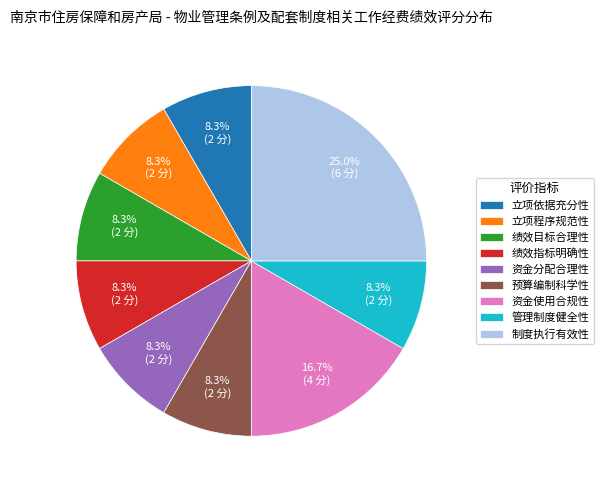

Does 预算编制科学性 account for over 50% of the chart?

No